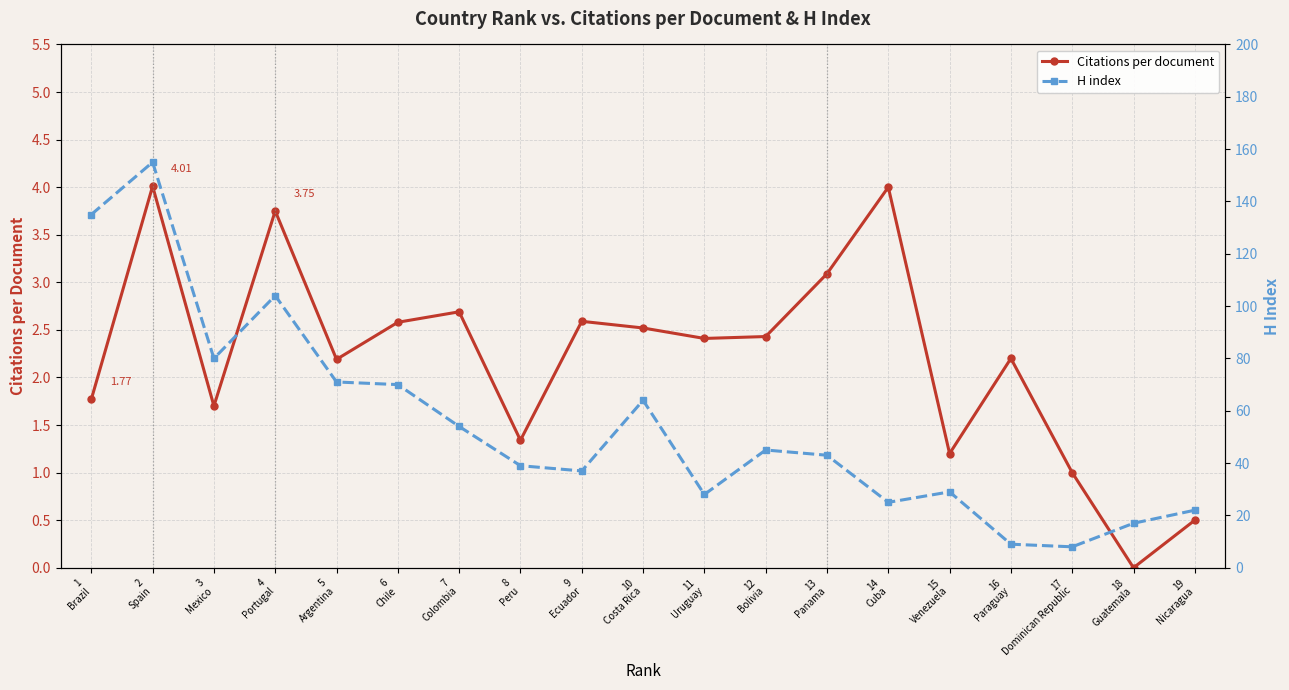

What is the label of the 3rd point from the left?

3
Mexico